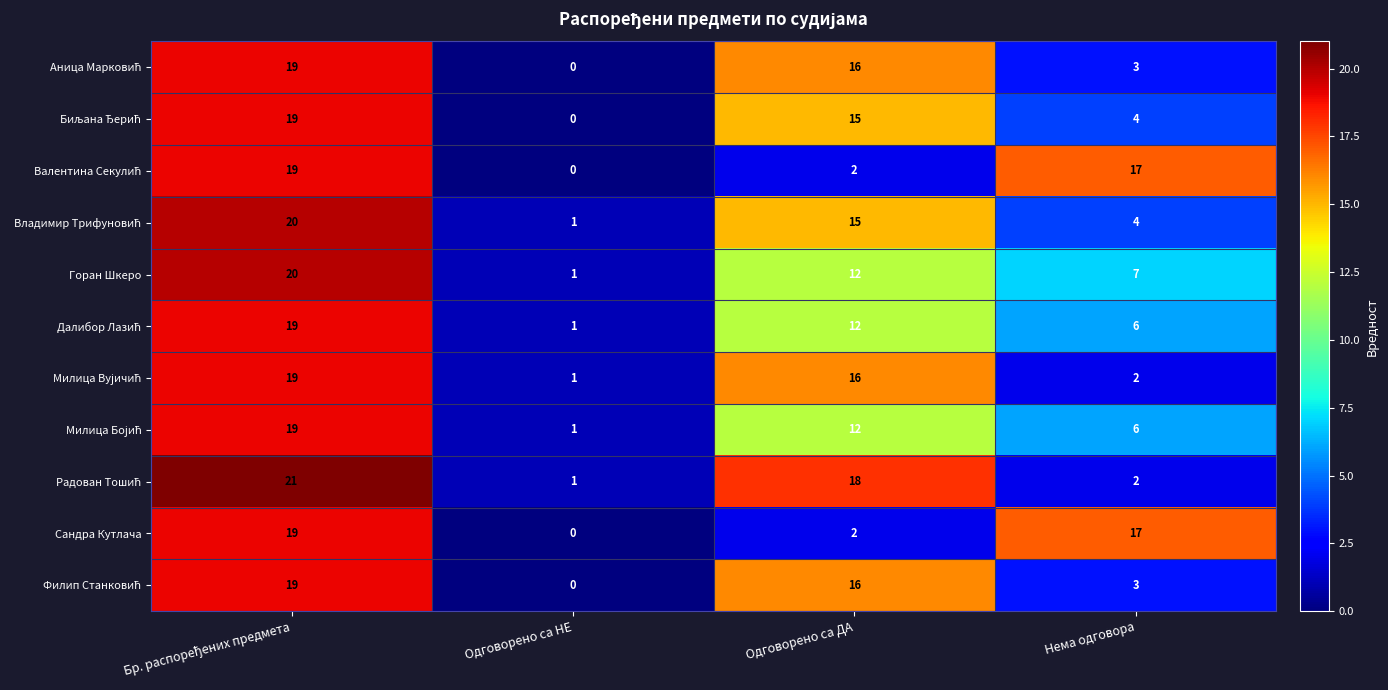

At how many categories does at least one series exceed 15?

3